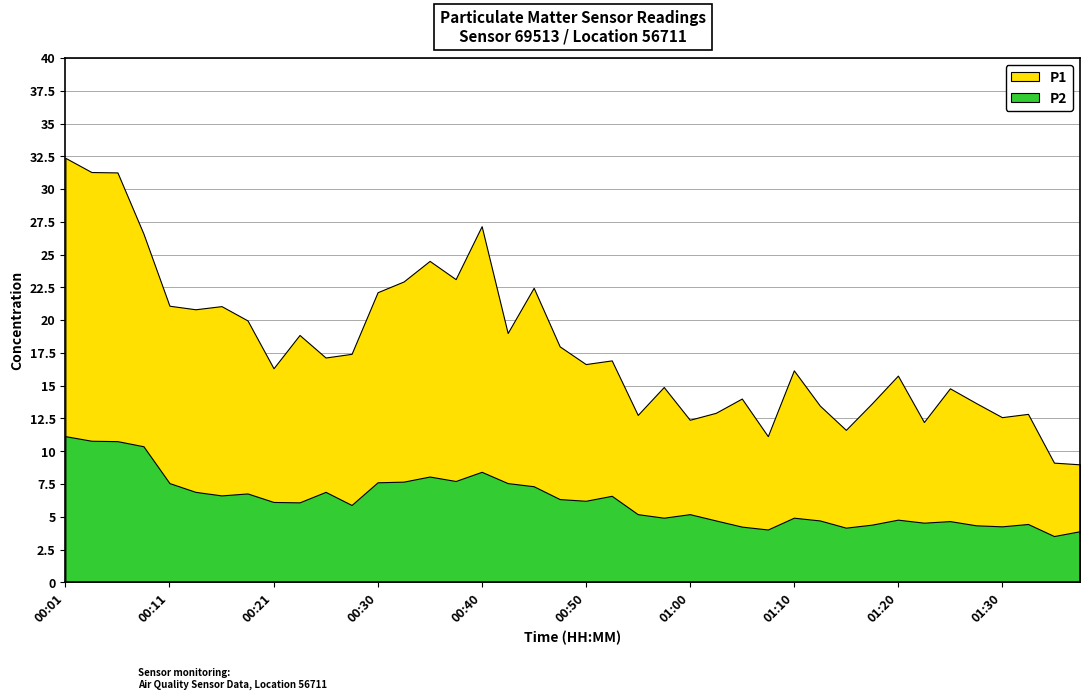

Rank the series by their average value, from highest to lowest.

P1, P2